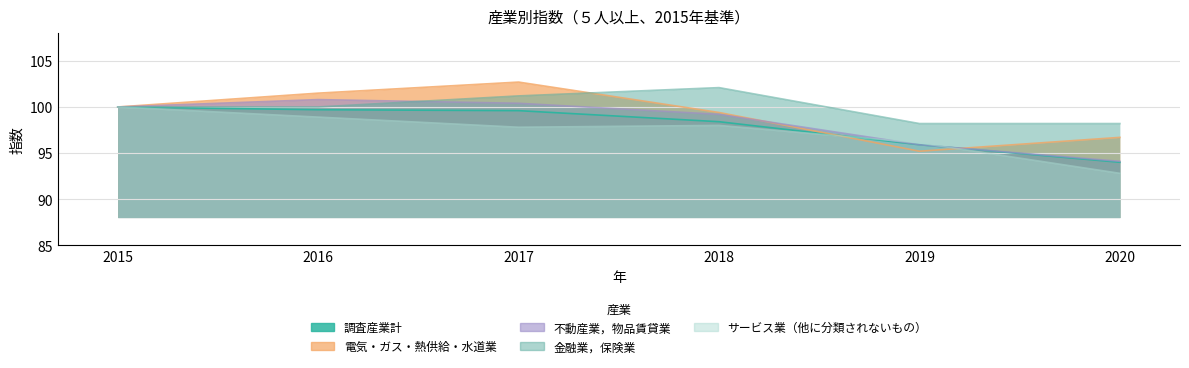

After their last crossing, which series has the higher values: 電気・ガス・熱供給・水道業 or 金融業，保険業?

金融業，保険業